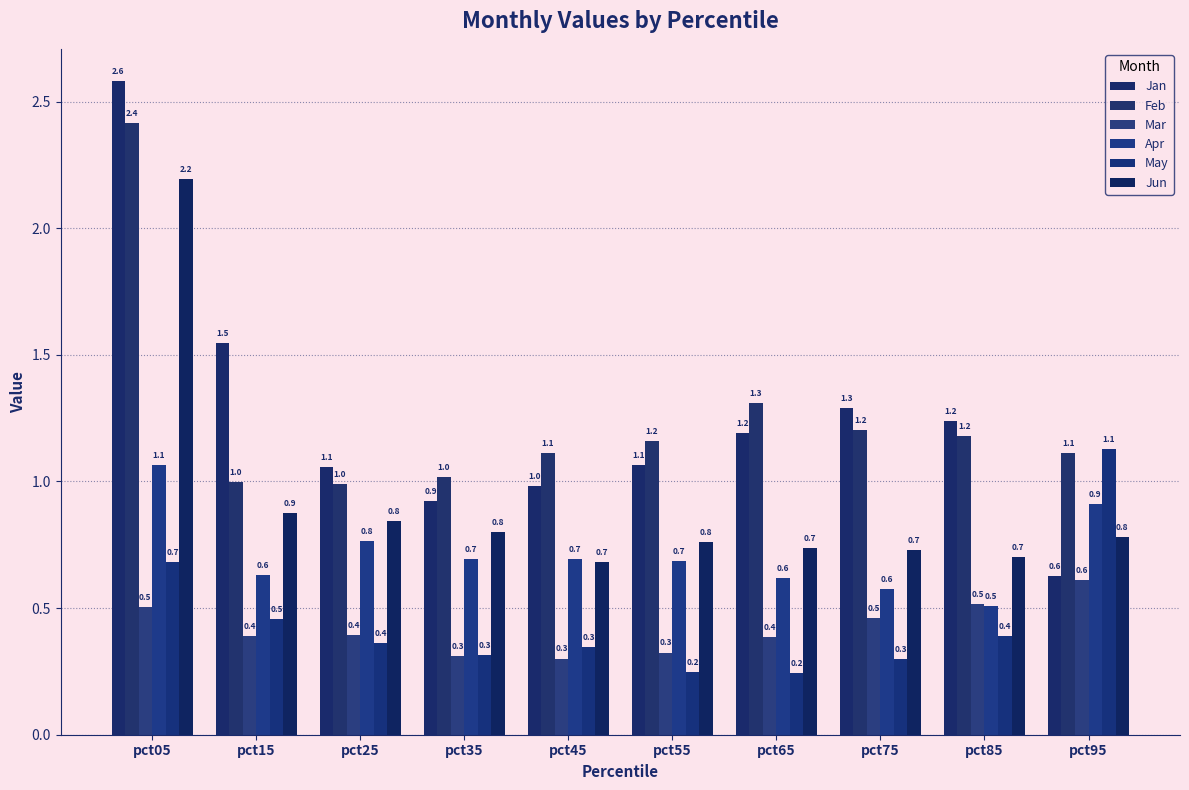

What are all the series names shown in the legend?

Jan, Feb, Mar, Apr, May, Jun